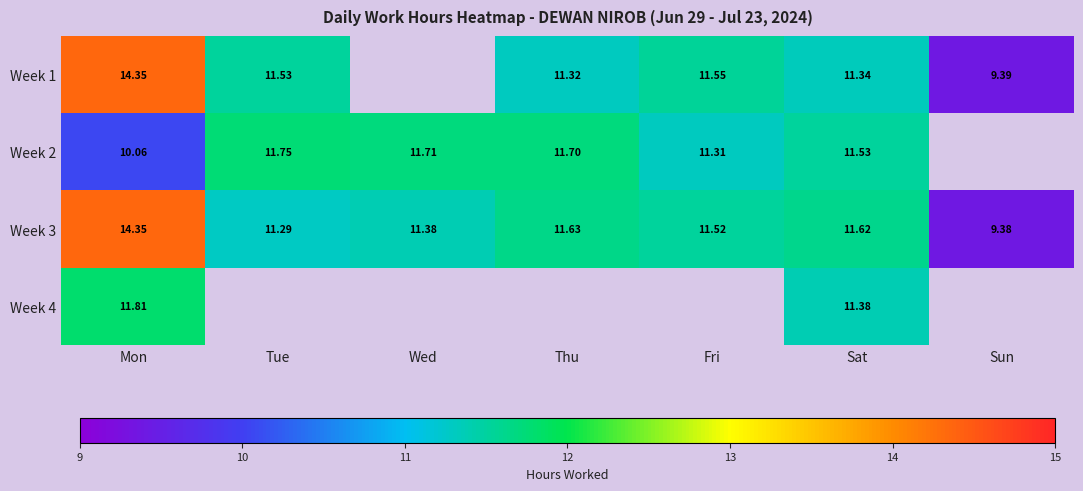

At which category does the chart reach its minimum across all series?

Sun